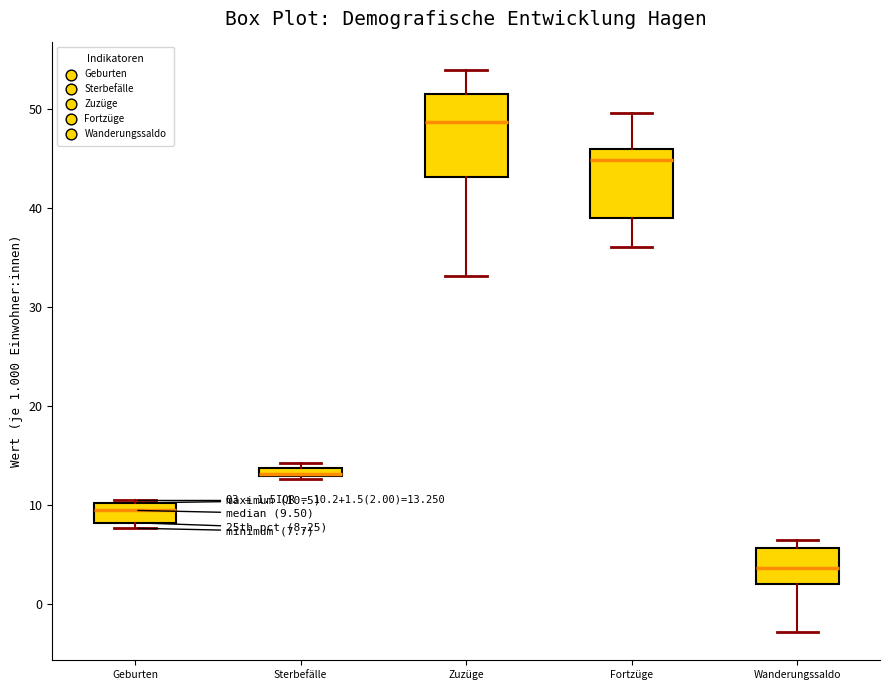

Which box is the tallest, from its lower edge to its upper edge?

Zuzüge